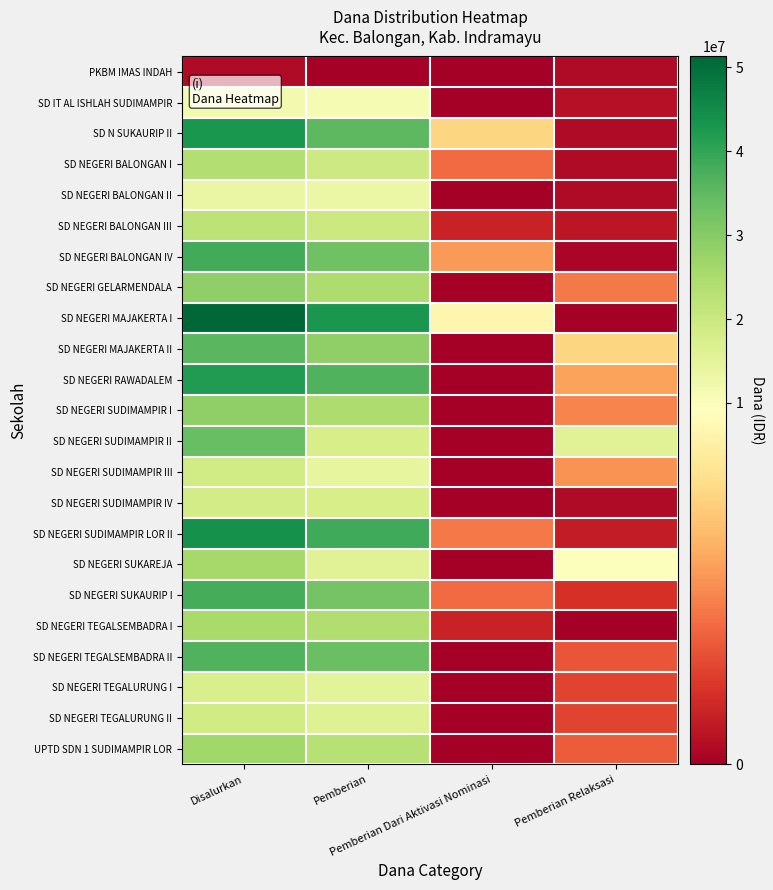

Which category has the lowest value across all series?

Pemberian